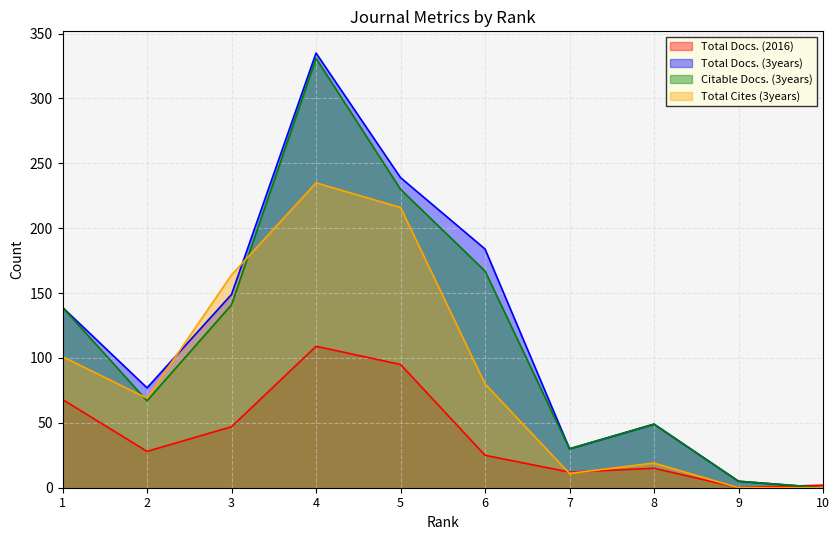

How many data points in Total Docs. (2016) are less than 28?

5